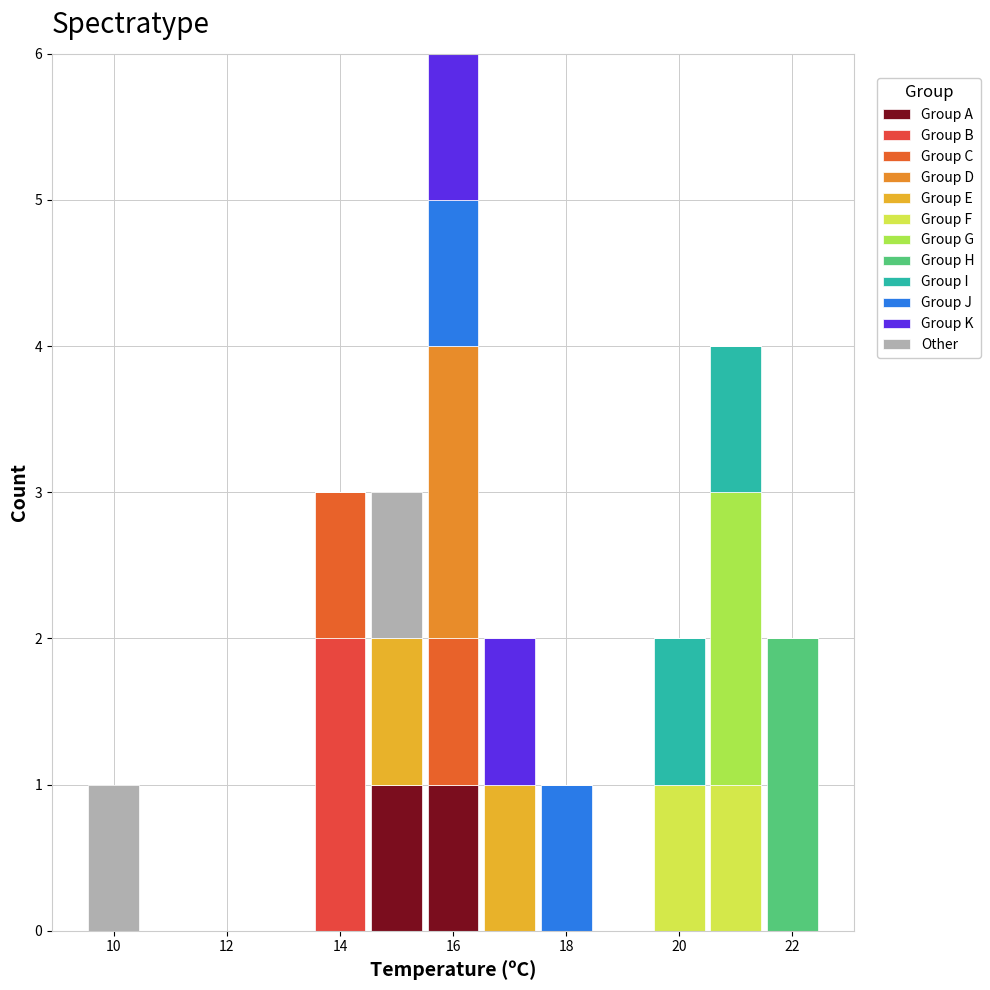

Reading left to right, list every stacked bar in this chart as the range it spans on the x-axis followed by its total height. Neither the bar edges nor the heights are printed on the chart, so give them approximately, as read against the axes.

9.5 to 10.5: 1
10.5 to 11.5: 0
11.5 to 12.5: 0
12.5 to 13.5: 0
13.5 to 14.5: 3
14.5 to 15.5: 3
15.5 to 16.5: 6
16.5 to 17.5: 2
17.5 to 18.5: 1
18.5 to 19.5: 0
19.5 to 20.5: 2
20.5 to 21.5: 4
21.5 to 22.5: 2